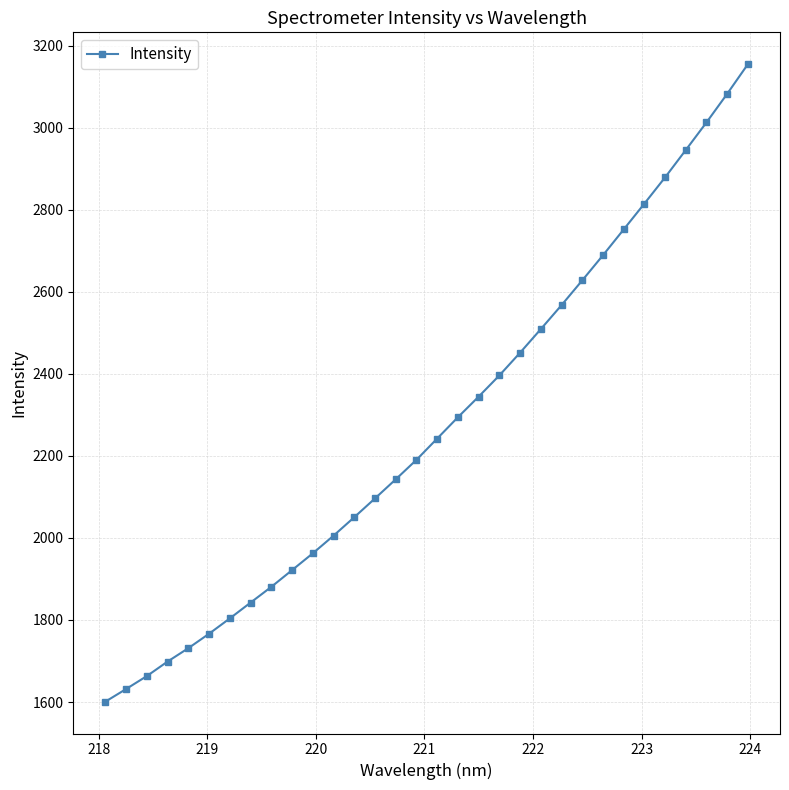

What is the greatest value displayed?

3154.5